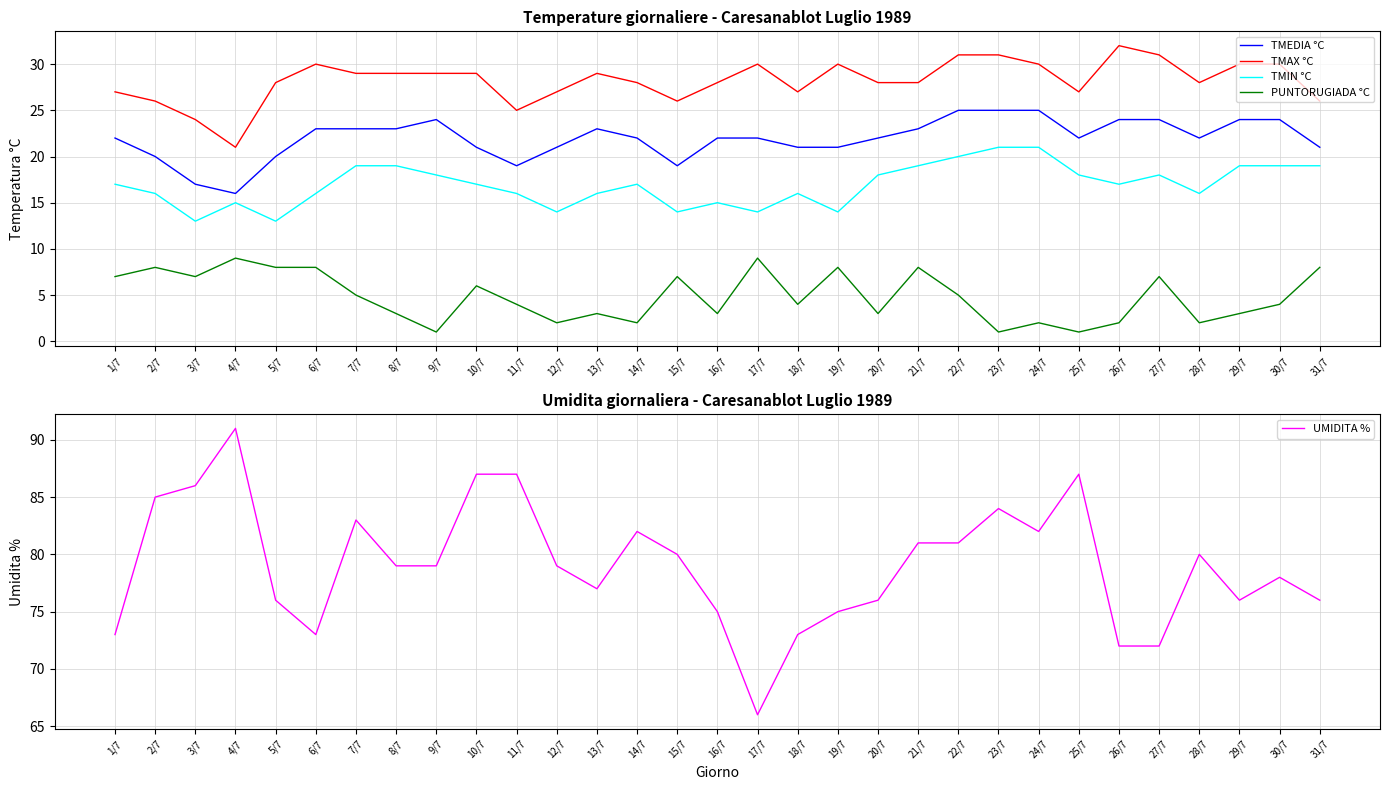

What is the difference between the second highest and second lowest values in the TMEDIA °C series?

8